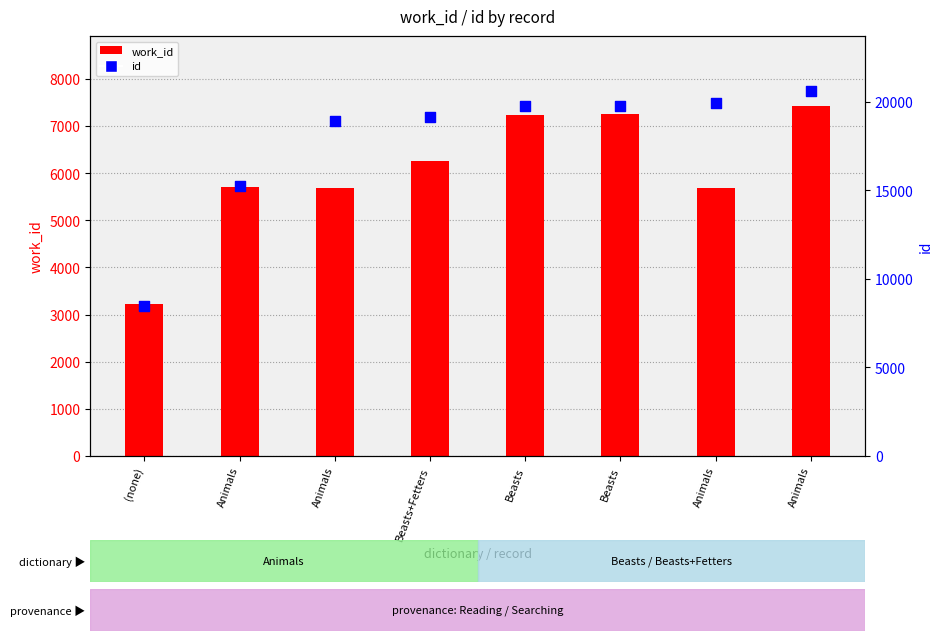

What is the total value across all series at Beasts?

26974